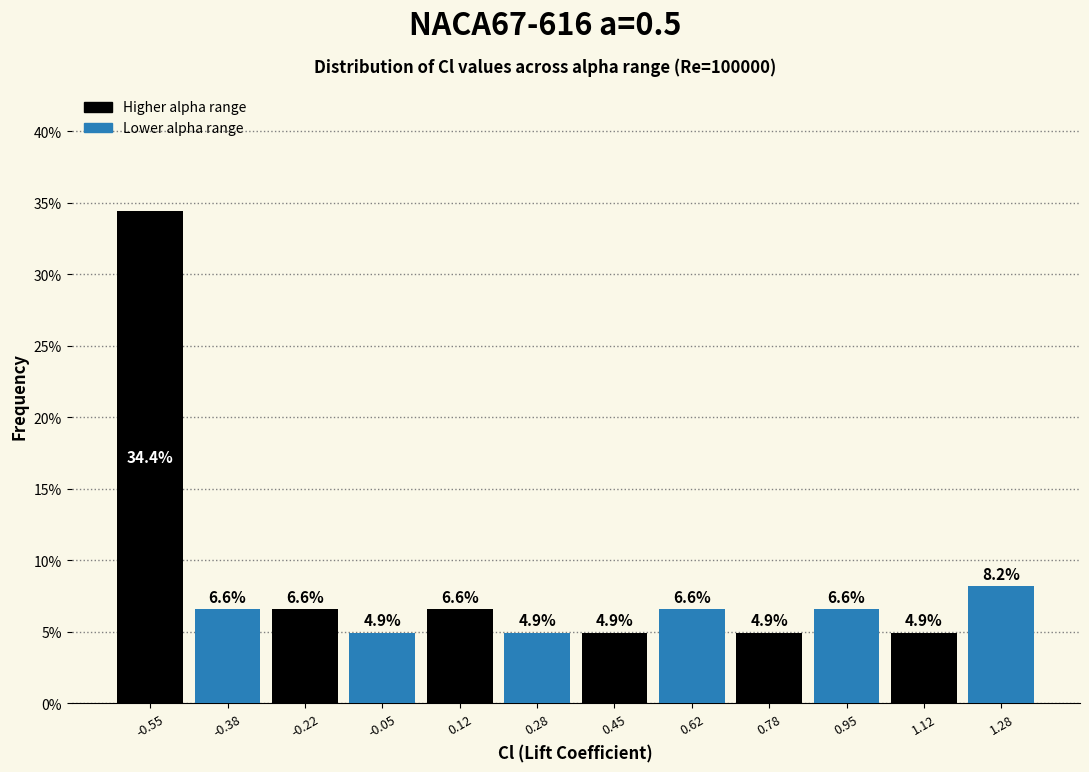

Which range on the x-axis has the tallest bar?

-0.64 to -0.46